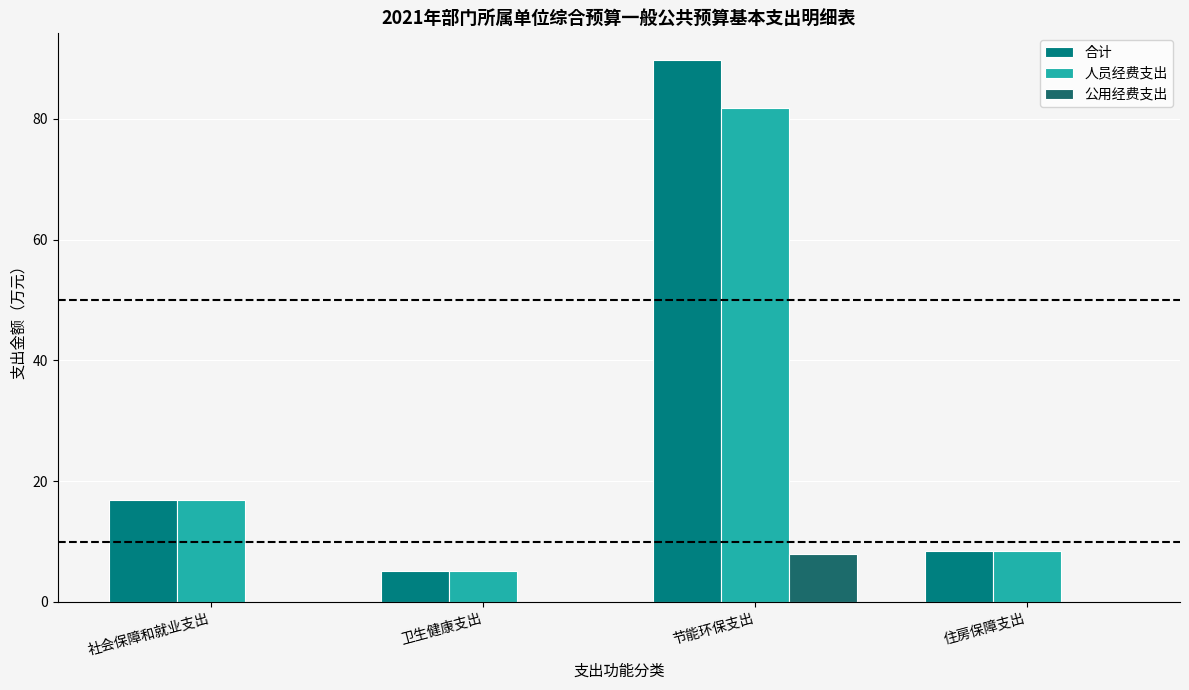

The 公用经费支出 series shows 0.0 at 住房保障支出. True or false?

True